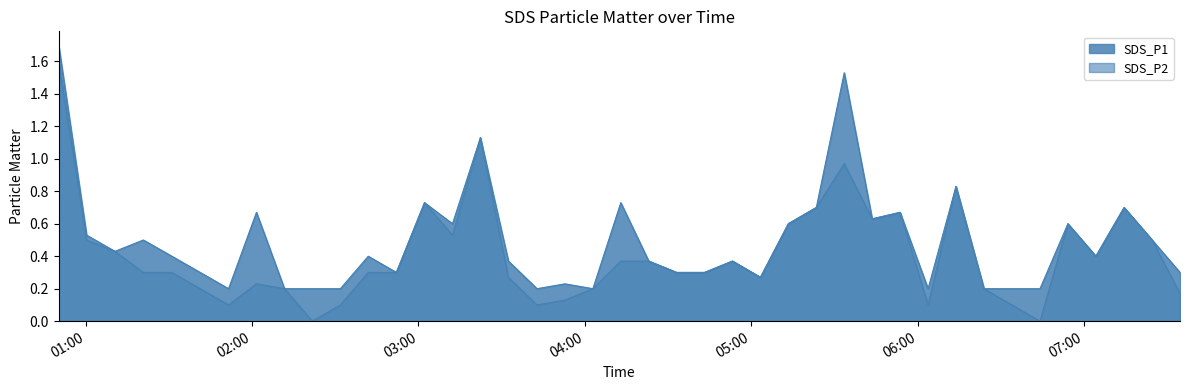

Which series has the largest range (max minus min)?

SDS_P2